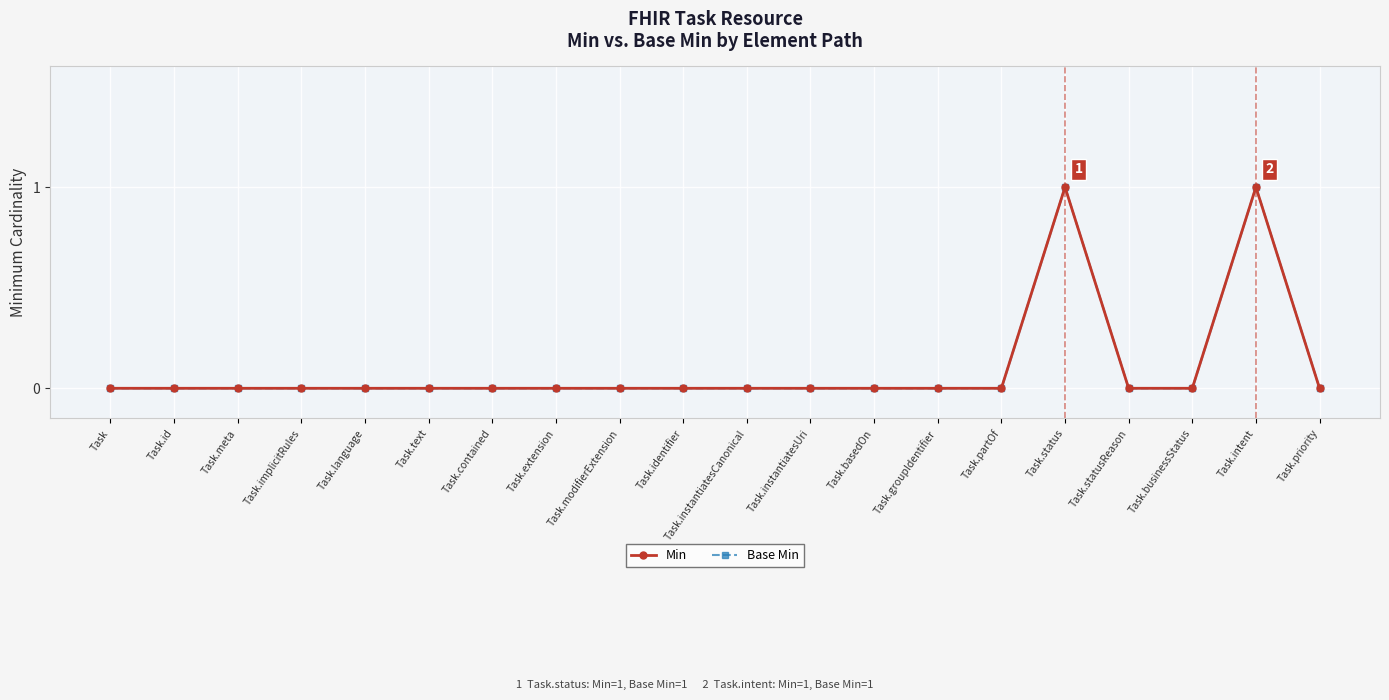

At which label does Min reach its minimum?

Task